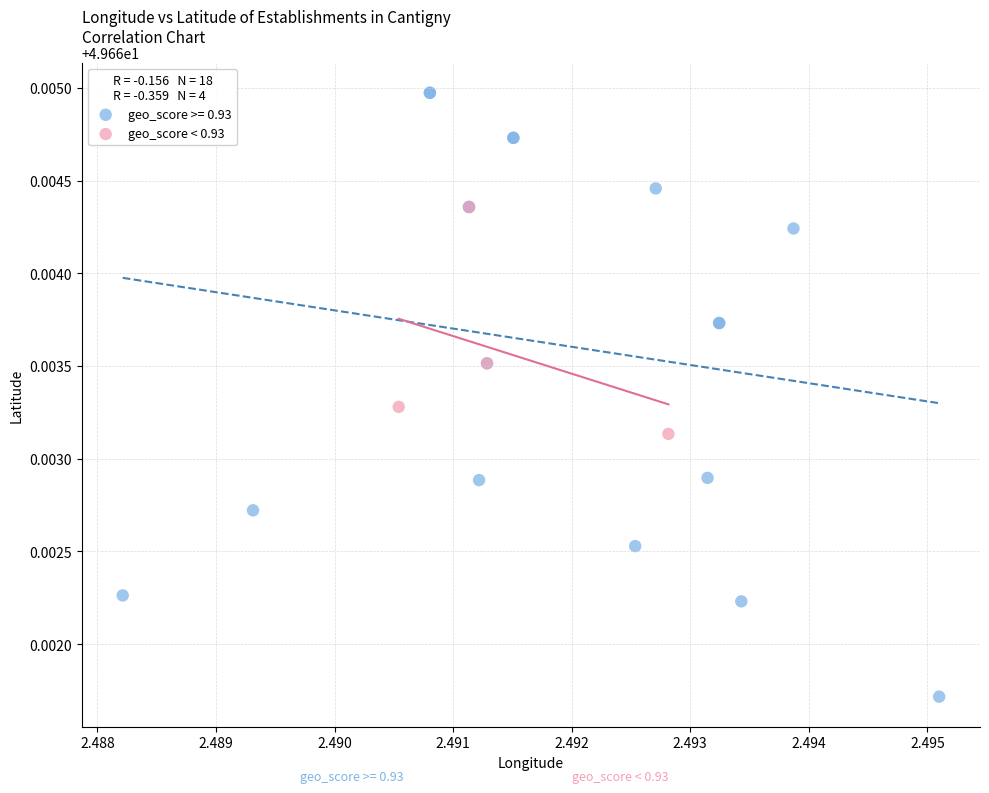

Which series reaches the maximum Y coordinate?

geo_score >= 0.93